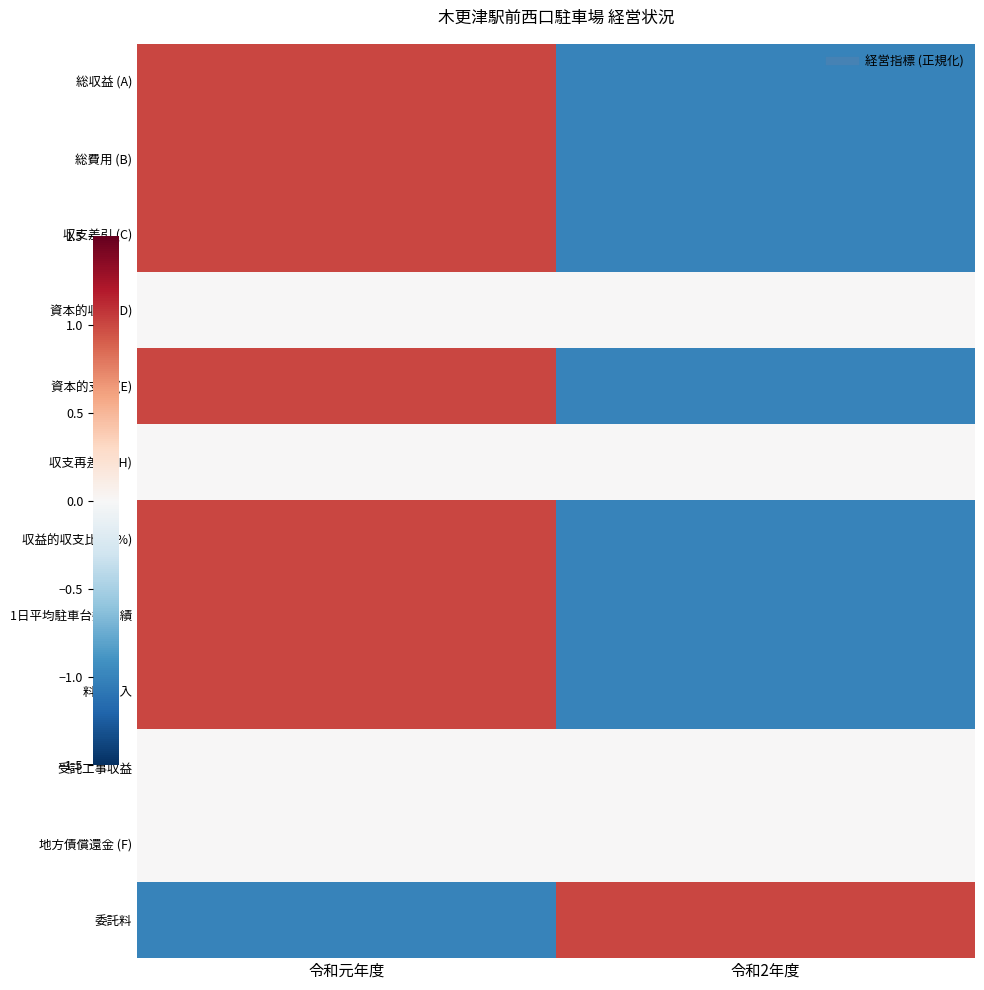

What is the total value across all series at 令和2年度?

-6.0